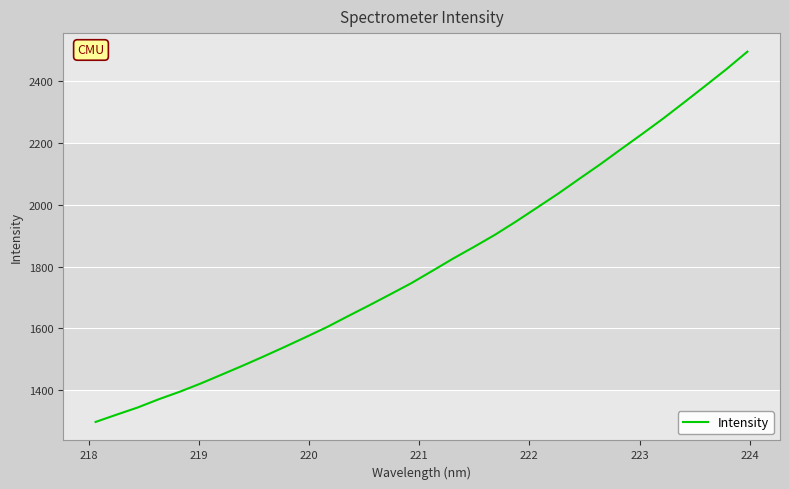

What is the difference between the maximum and minimum values?

1198.9